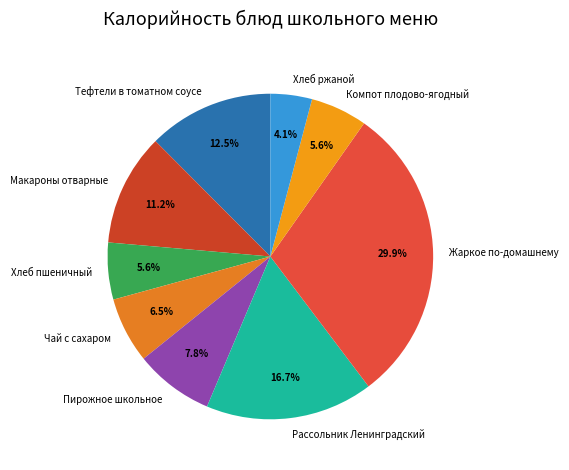

To the nearest percent, what is the difference between the largest and smallest slice percentages?

26%